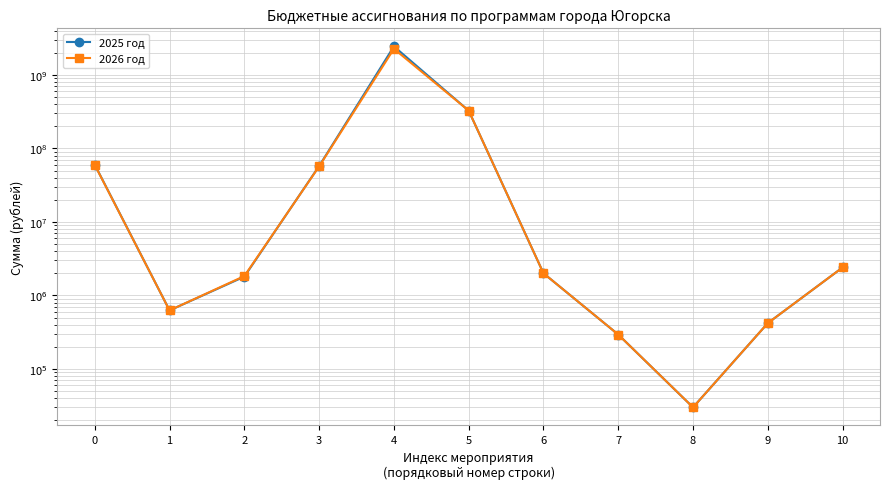

In 2026 год, how many points are lower than both neighbors (excluding endpoints)?

2